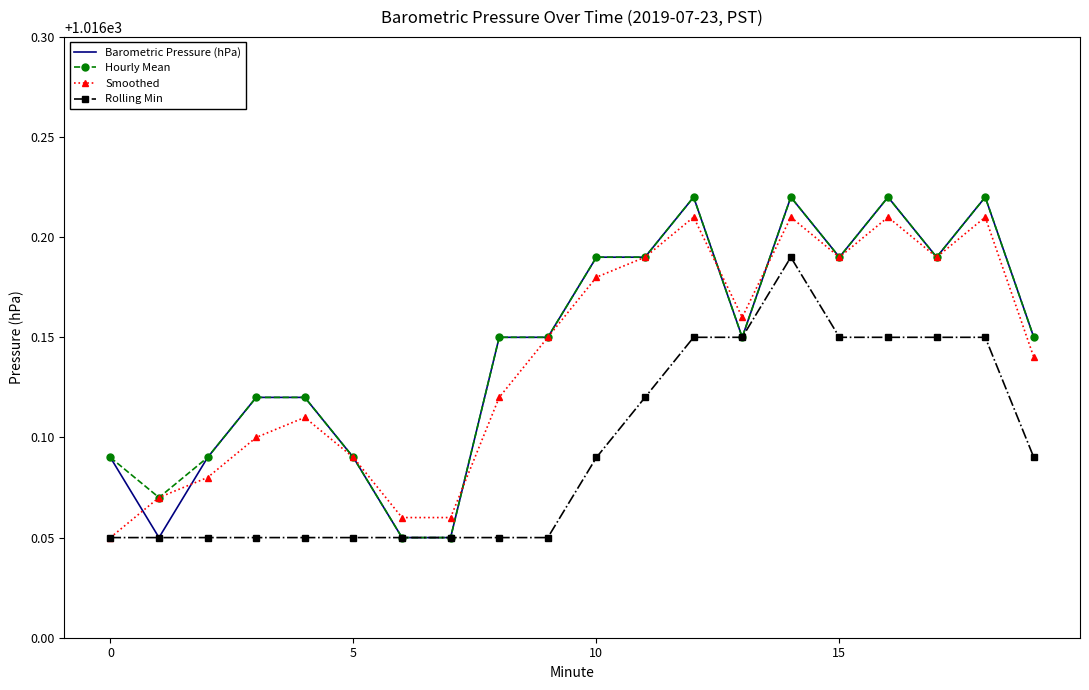

What is the greatest value displayed?

1016.2